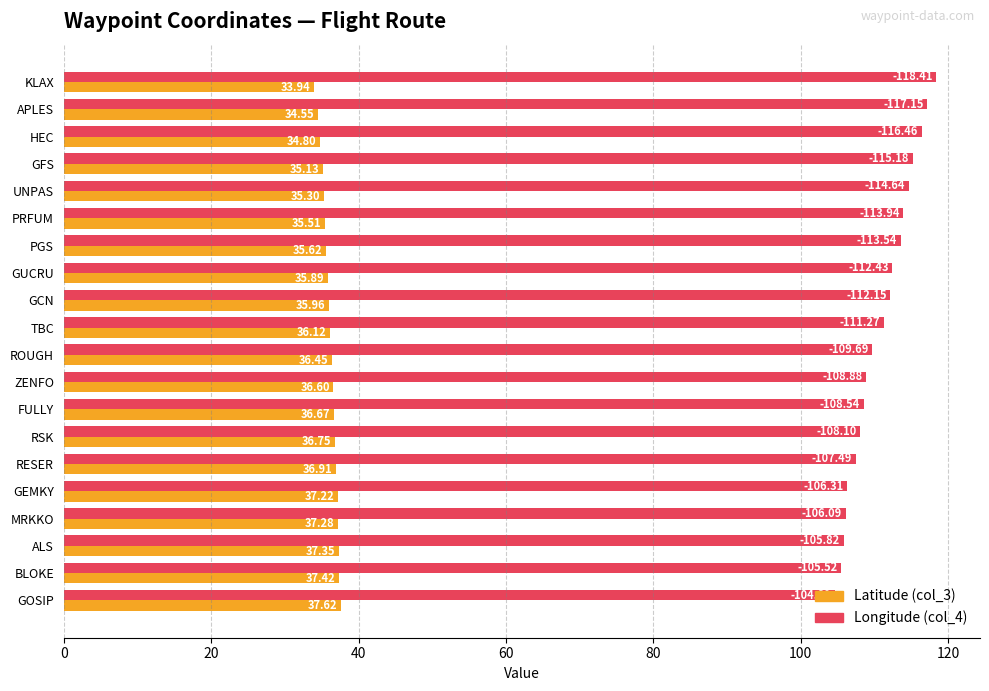

Which series has the largest total across all categories?

Longitude (col_4)